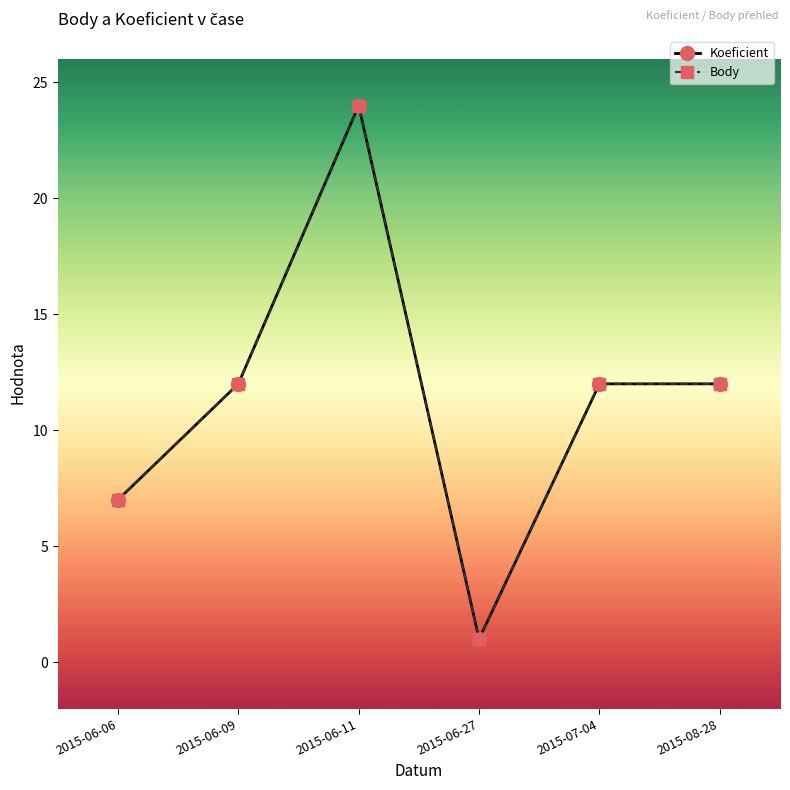

Is the value of Body at 2015-06-09 greater than the value of Koeficient at 2015-06-09?

No